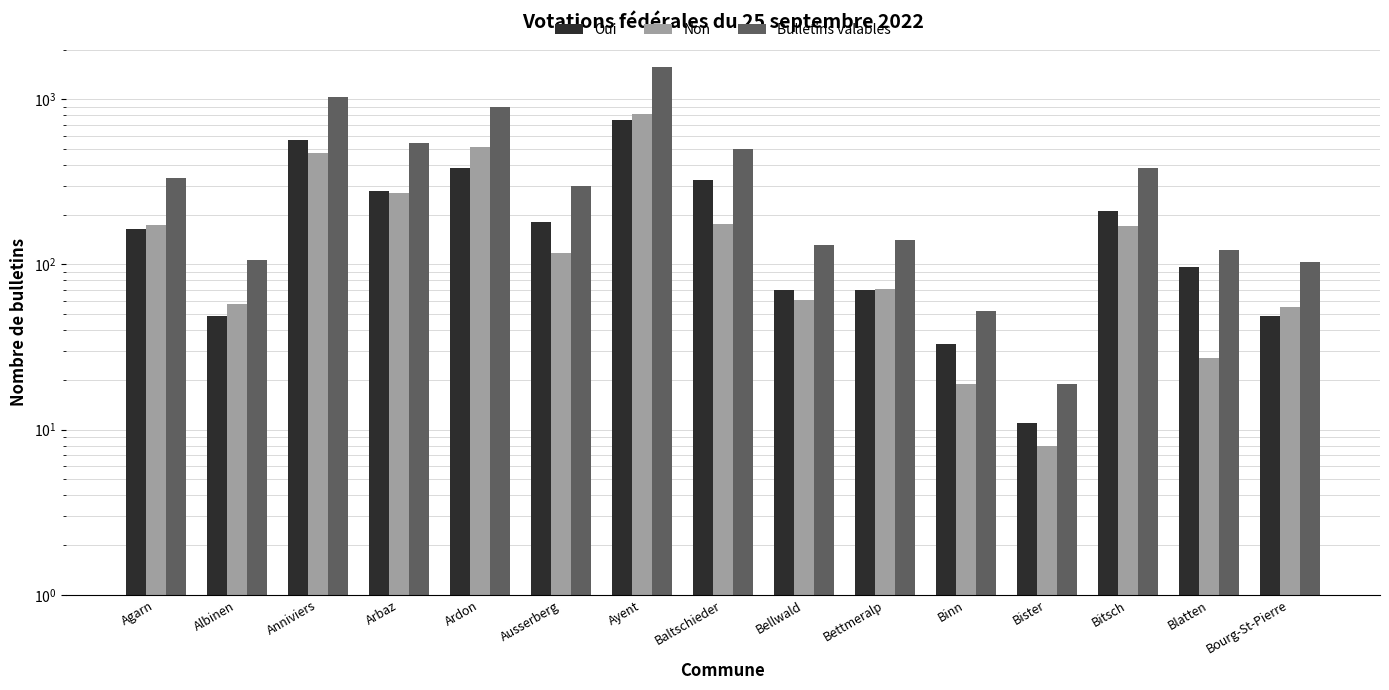

Rank the series at Ausserberg from lowest to highest value.

Non, Oui, Bulletins valables